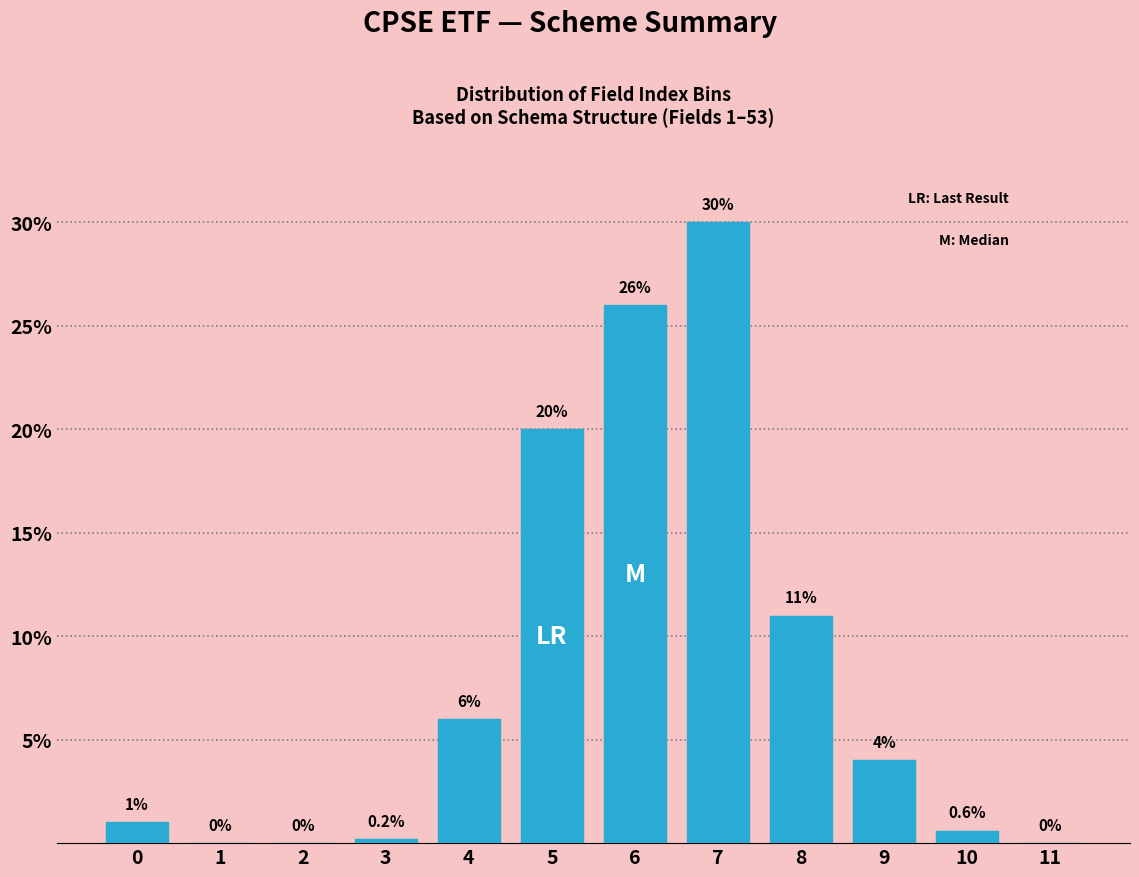

Reading left to right, transcribe all the data shown in this chart.

0=1.0	1=0.0	2=0.0	3=0.2	4=6.0	5=20.0	6=26.0	7=30.0	8=11.0	9=4.0	10=0.6	11=0.0